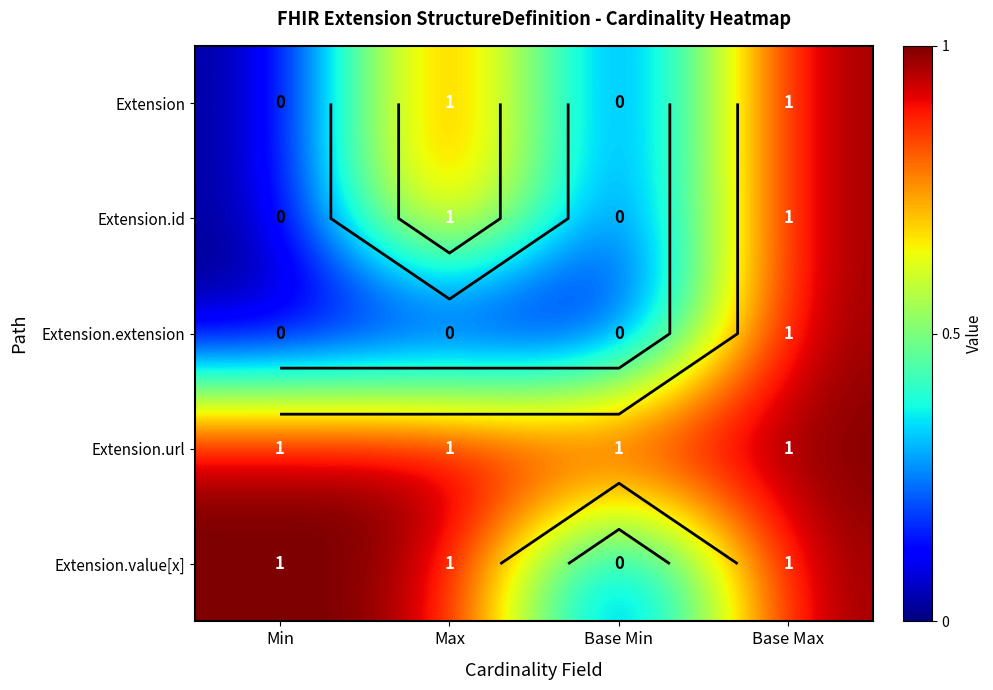

Is the value of Extension at Max greater than the value of Extension.extension at Max?

Yes